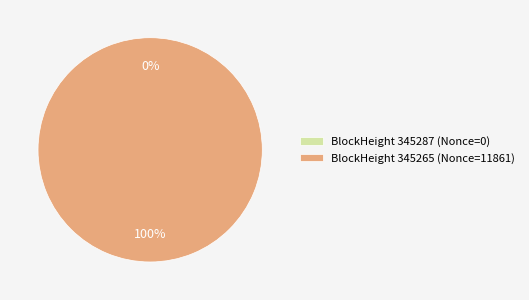

Is 345287 the majority of the pie?

No